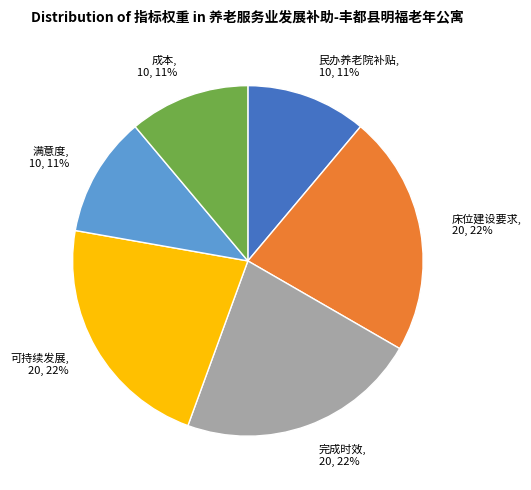

Does 满意度 represent more than half of the total?

No